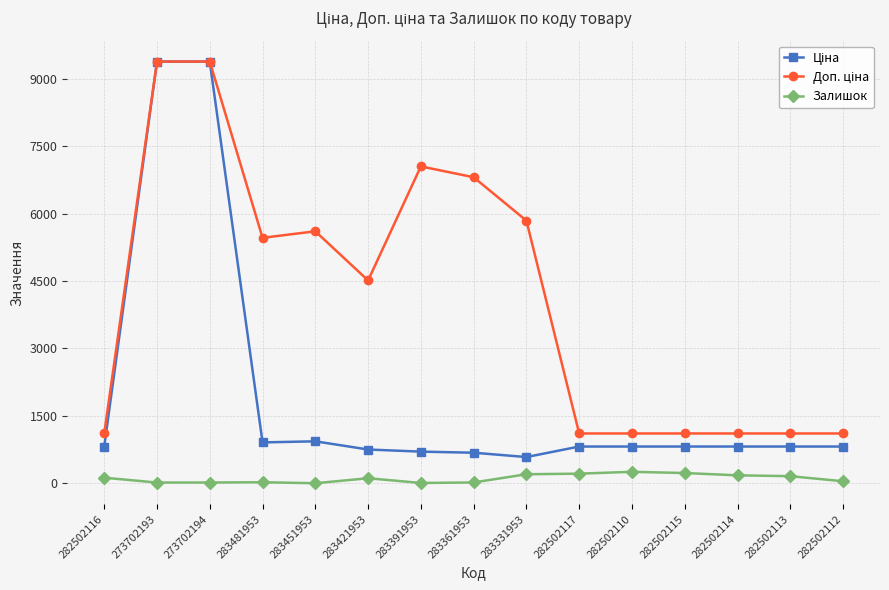

The Залишок series shows 11.4 at 283481953. True or false?

False